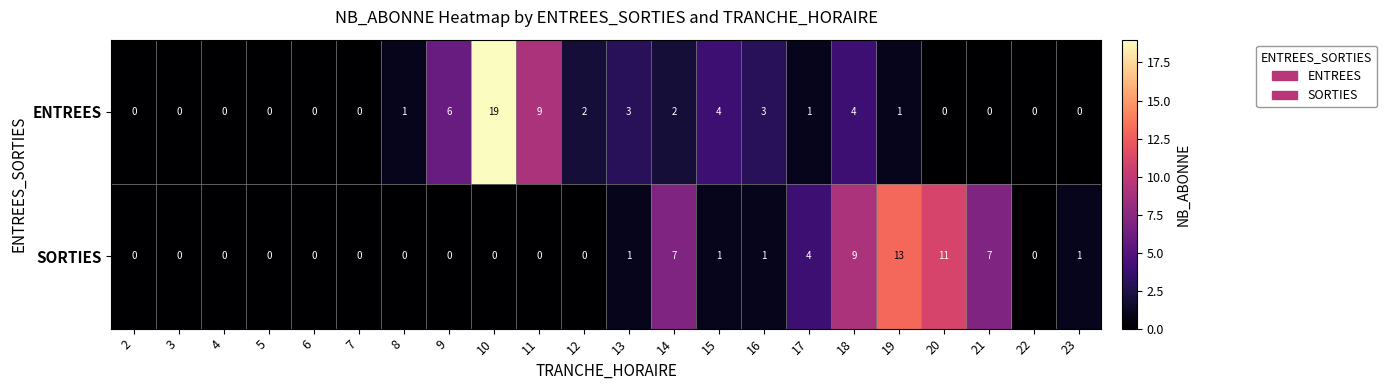

How many categories are shown in the chart?

22